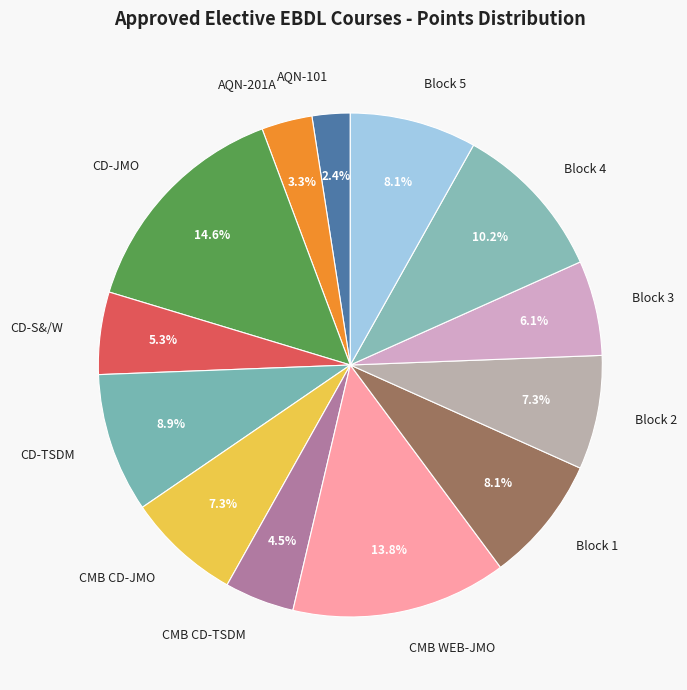

Which slice is the largest?

CD-JMO